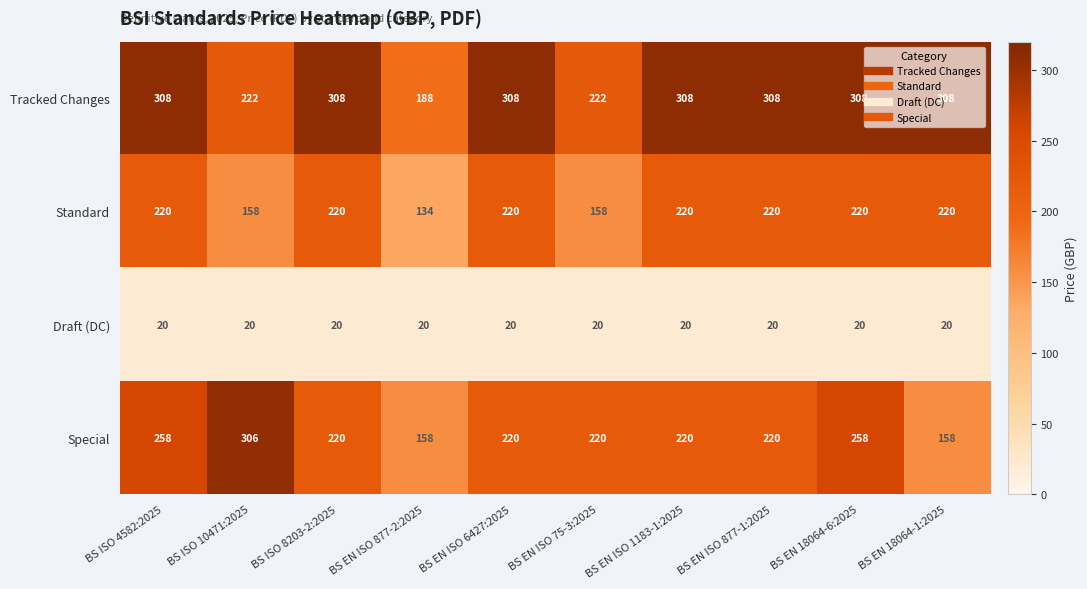

List the series in order of their peak value, highest first.

Tracked Changes, Special, Standard, Draft (DC)